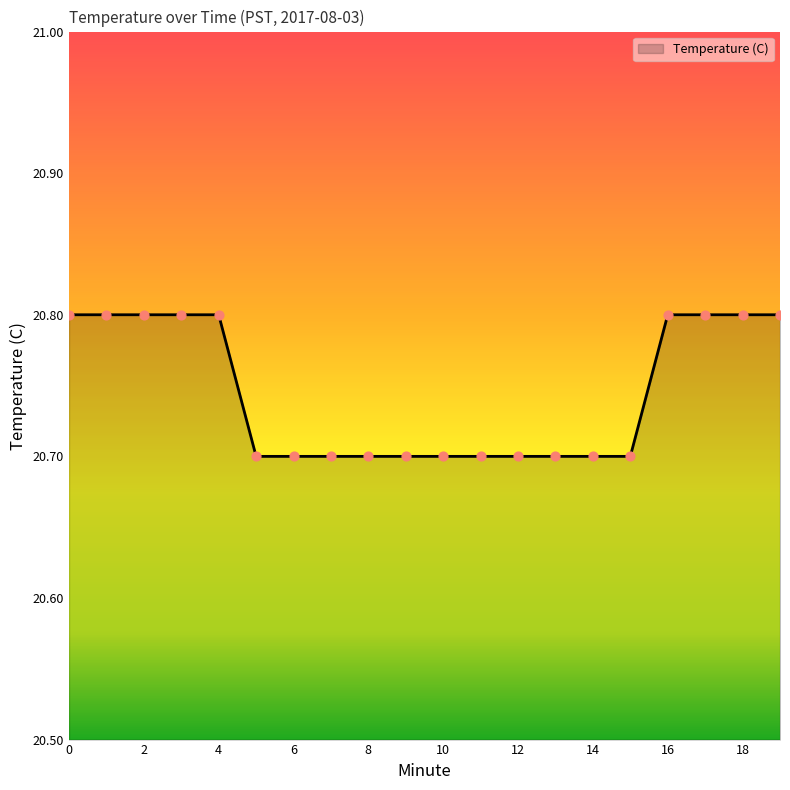

What is the maximum value shown in the chart?

20.8